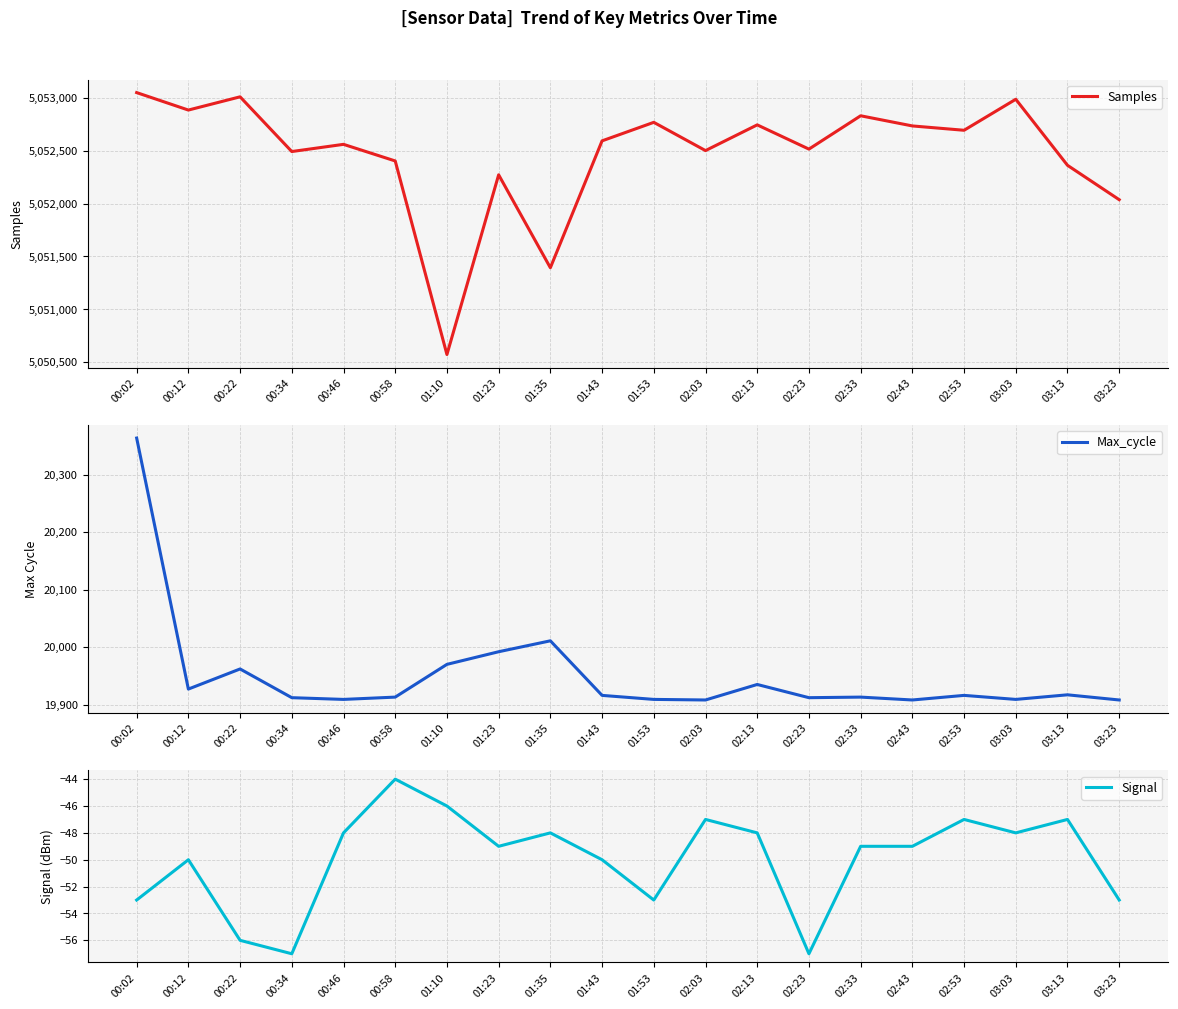

Count the number of categories in the chart.

20